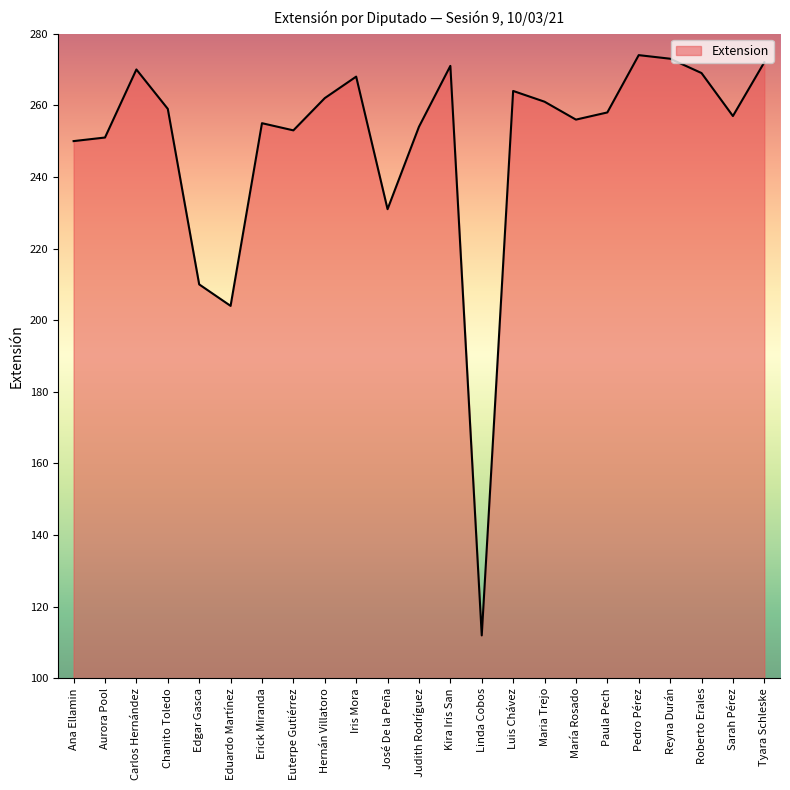

What position from the left is Hernán Villatoro?

9